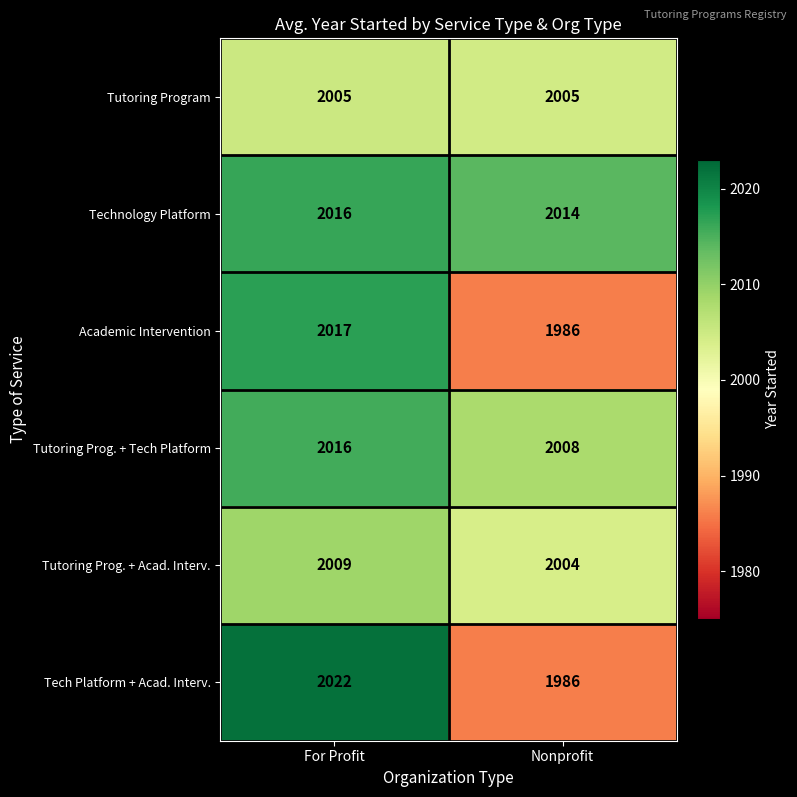

The value of Tutoring Prog. + Acad. Interv. at Nonprofit is 3315. True or false?

False